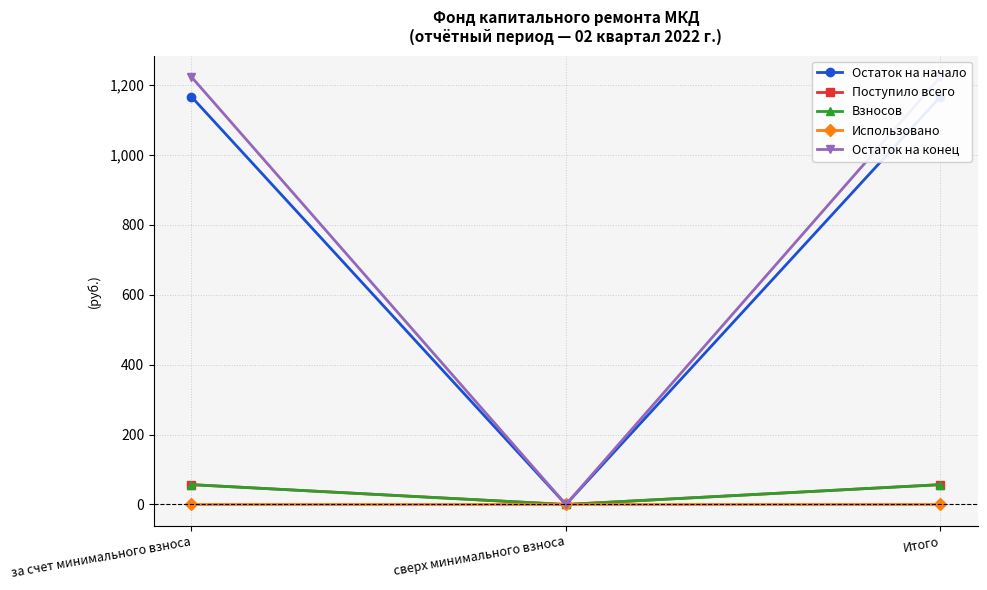

What is the sum of the Остаток на конец values at Итого and за счет минимального взноса?

2446.6